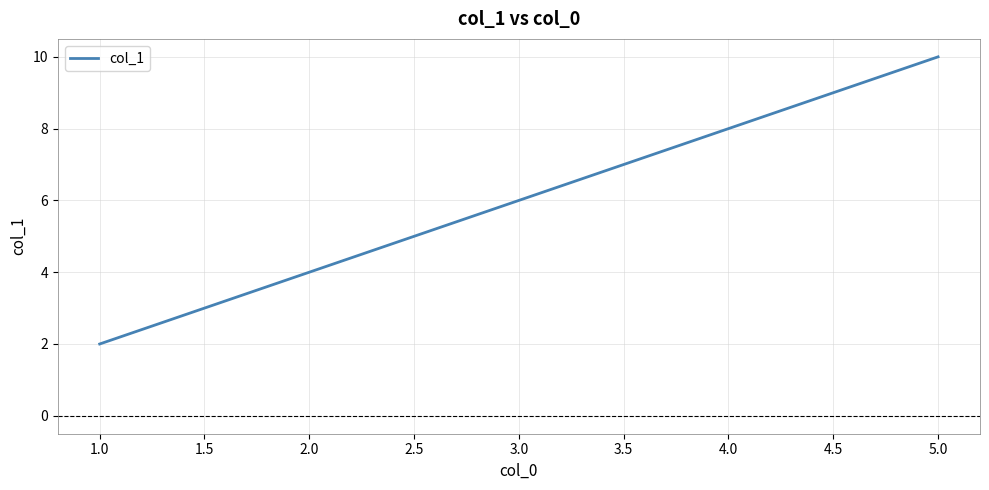

True or false: the data has more than 2 interior local peaks.

False